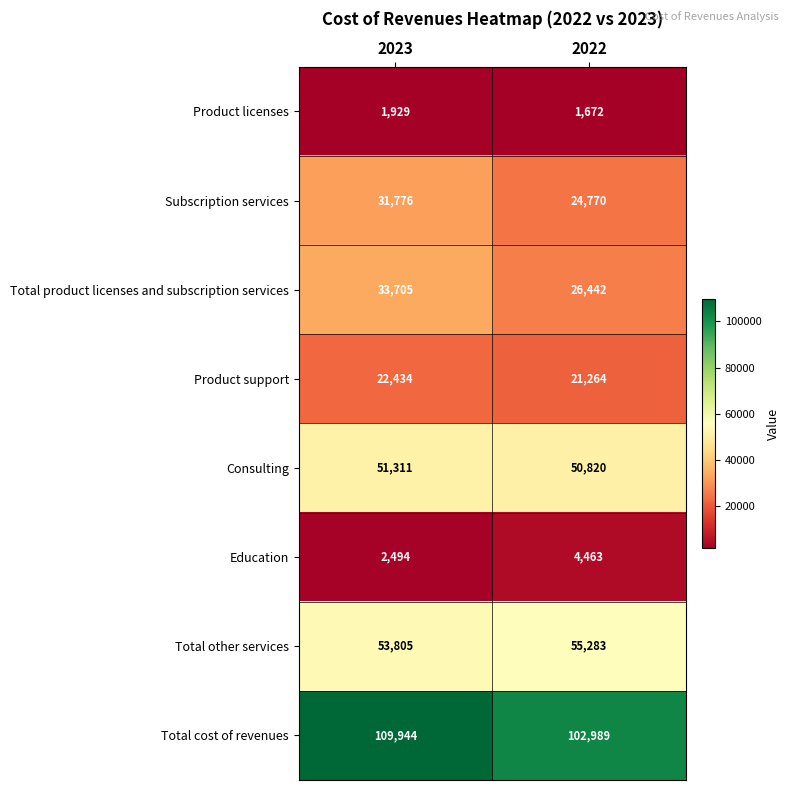

At 2022, list the series in order from largest to smallest.

Total cost of revenues, Total other services, Consulting, Total product licenses and subscription services, Subscription services, Product support, Education, Product licenses